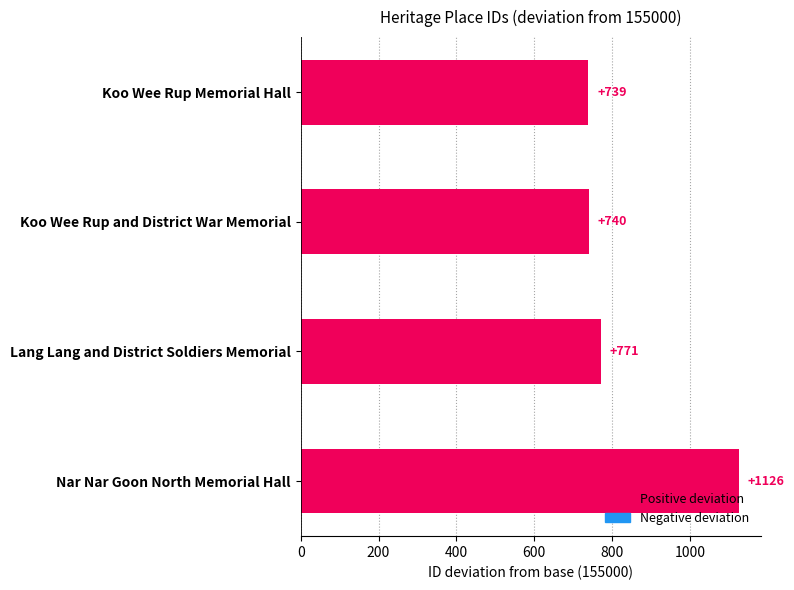

Where is the data nearest to the value 932?

Lang Lang and District Soldiers Memorial